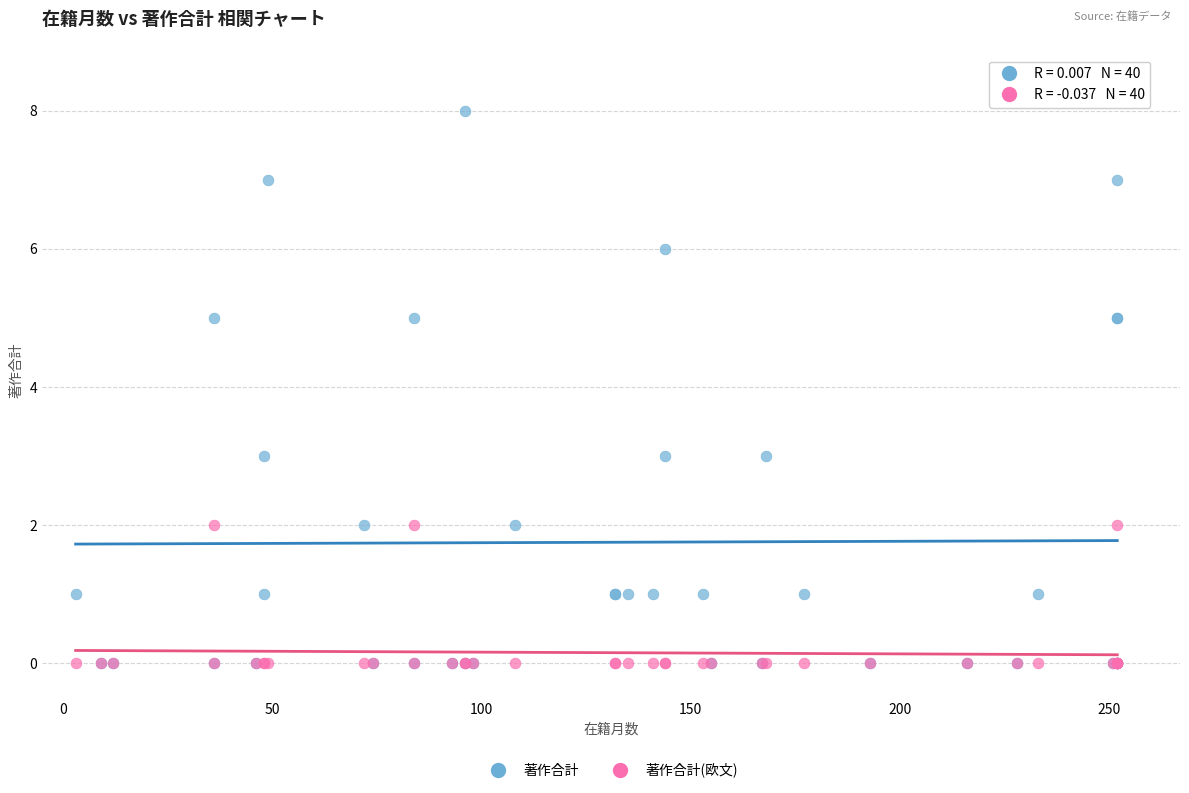

What are all the series names shown in the legend?

著作合計, 著作合計(欧文)